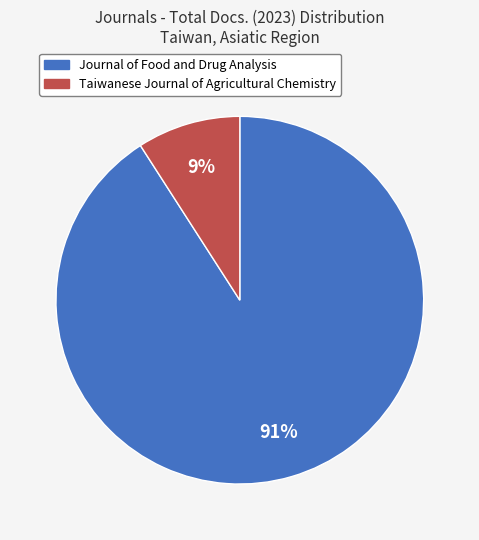

True or false: Taiwanese Journal of Agricultural Chemistry accounts for 9% of the total.

True